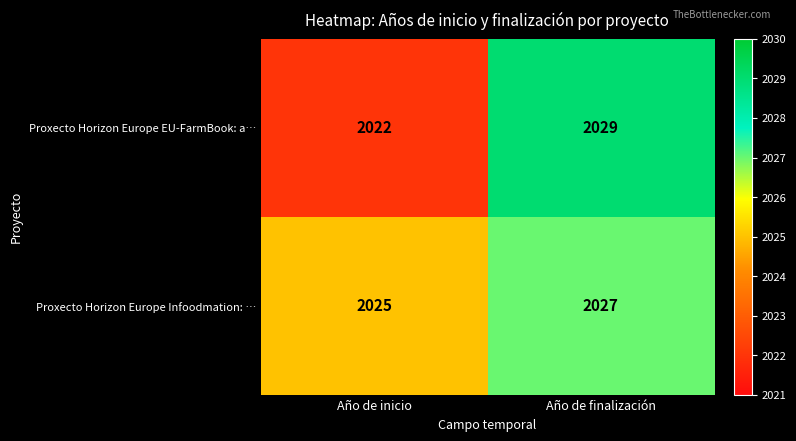

Rank the series by their maximum value, from highest to lowest.

Proxecto Horizon Europe EU-FarmBook: a…, Proxecto Horizon Europe Infoodmation: …